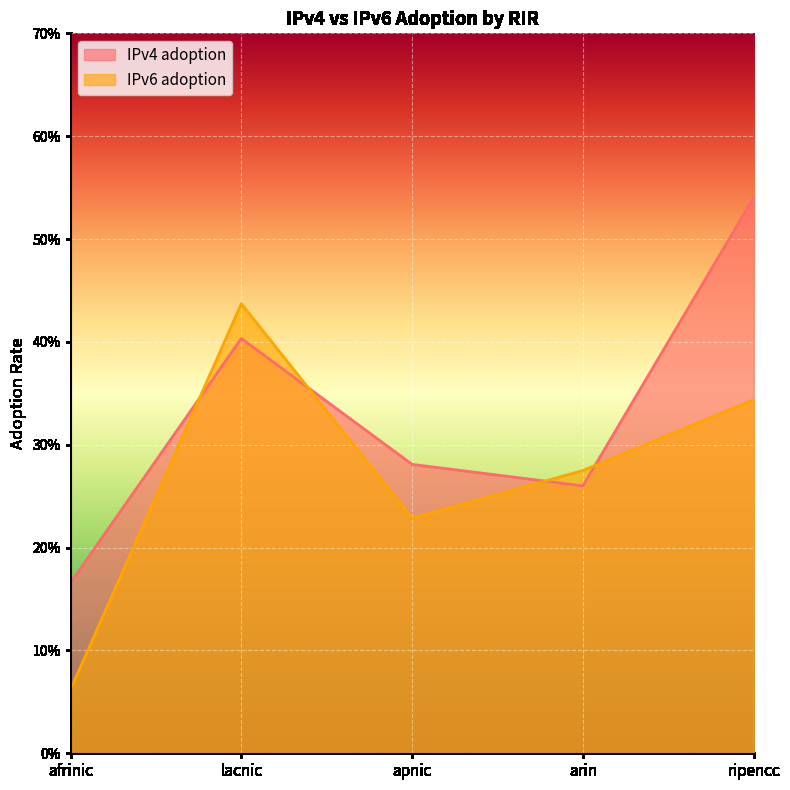

Rank the series by their average value, from lowest to highest.

IPv6 adoption, IPv4 adoption